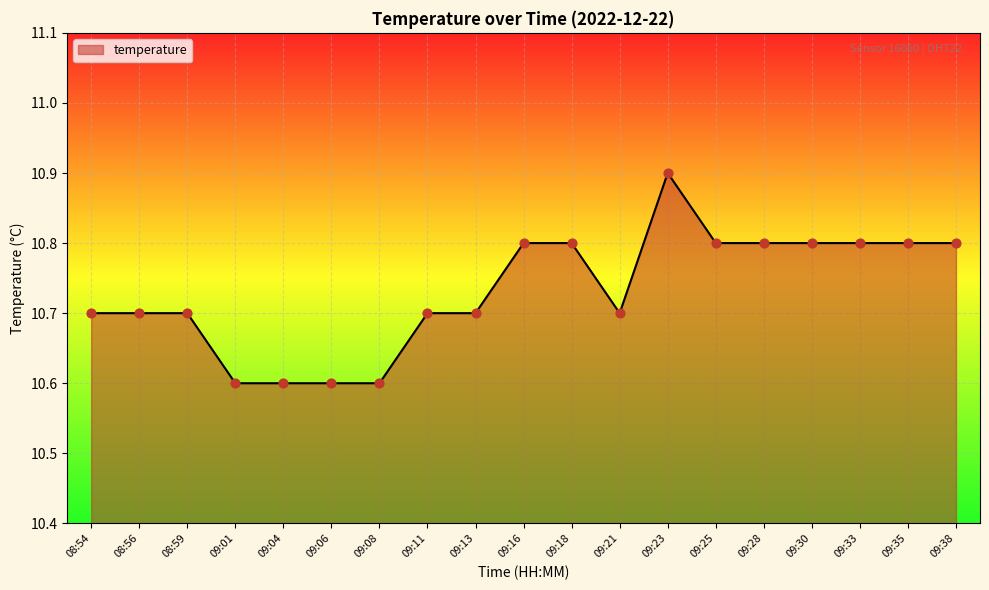

Between 09:06 and 09:11, which is larger?

09:11